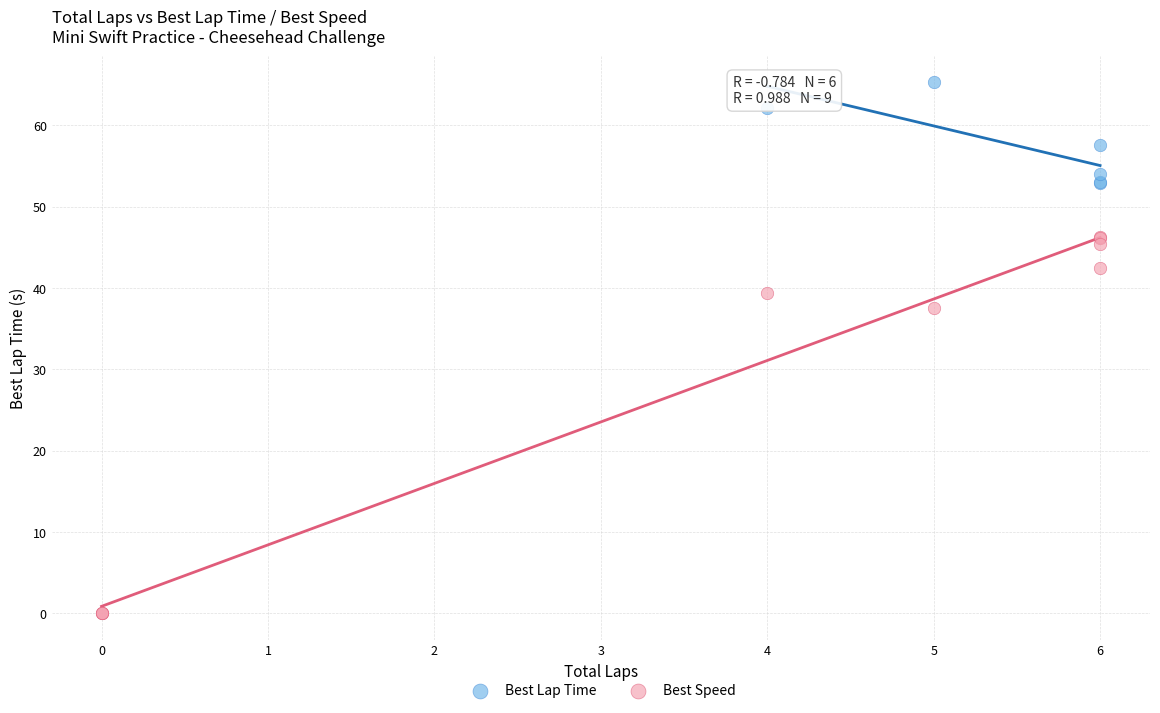

Which series reaches the maximum Y coordinate?

Best Lap Time